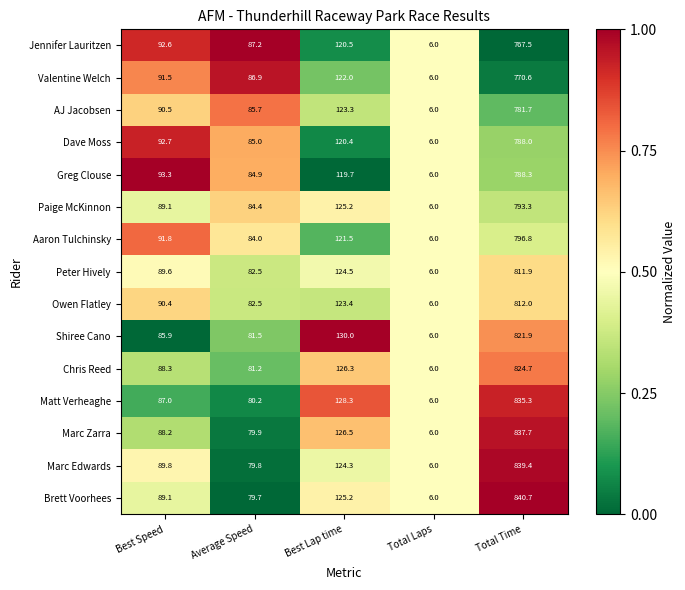

Which series has the largest total across all categories?

Brett Voorhees